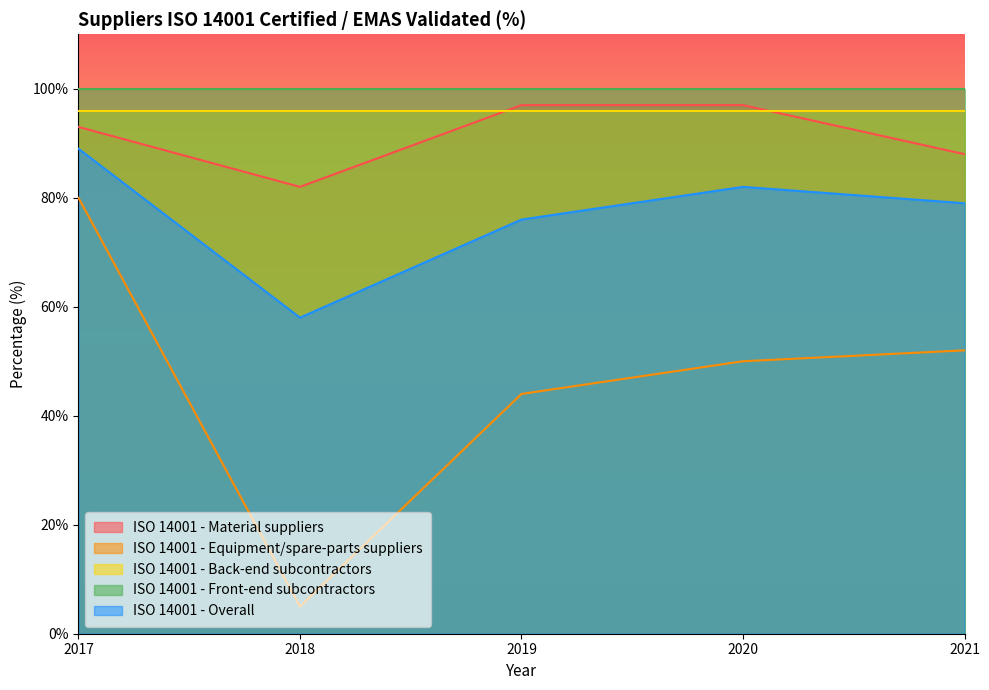

How many series are shown in this chart?

5